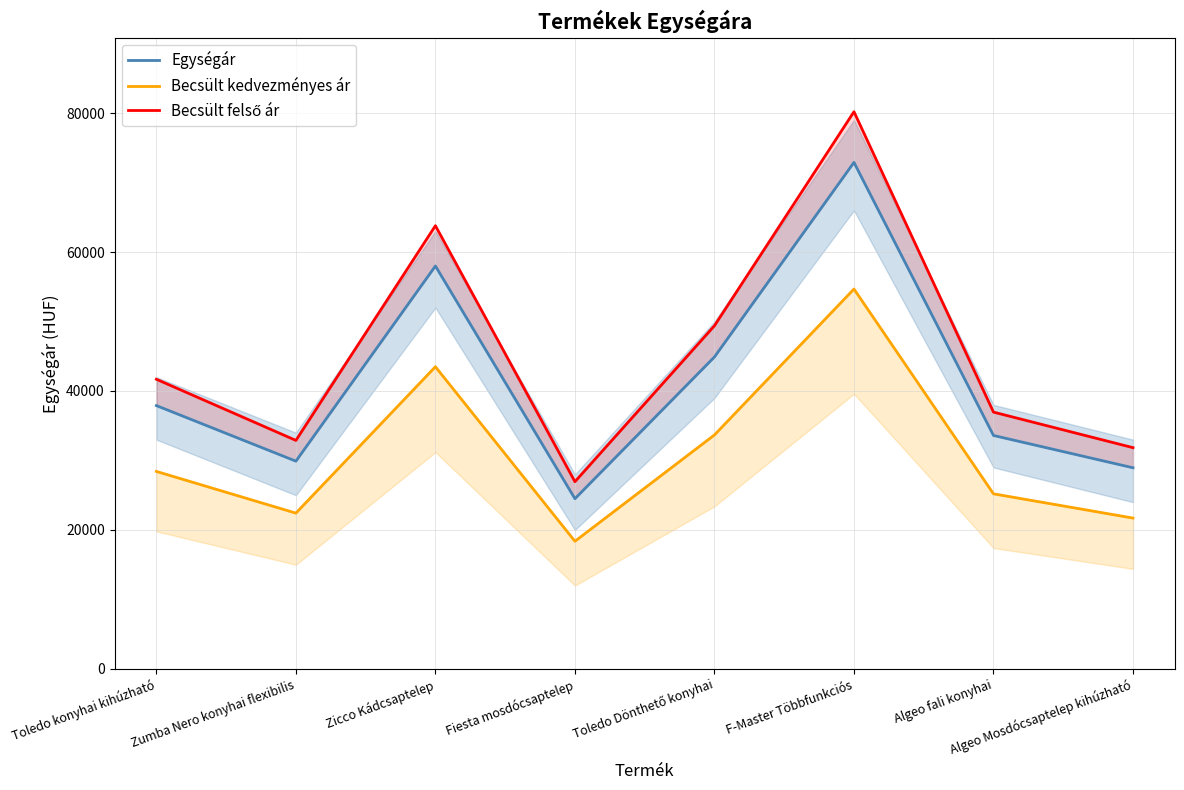

What is the minimum value shown in the chart?

18375.0